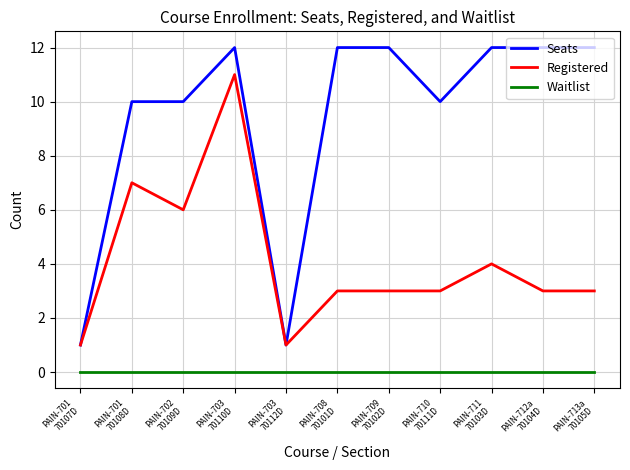

Between PAIN-702
70109D and PAIN-703
70112D, which series saw the biggest shift?

Seats